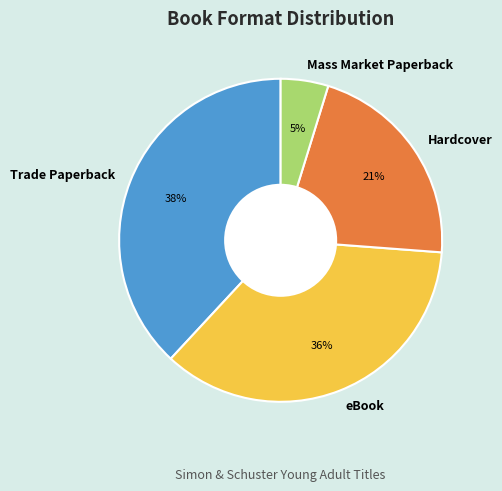

How many slices are in this pie chart?

4